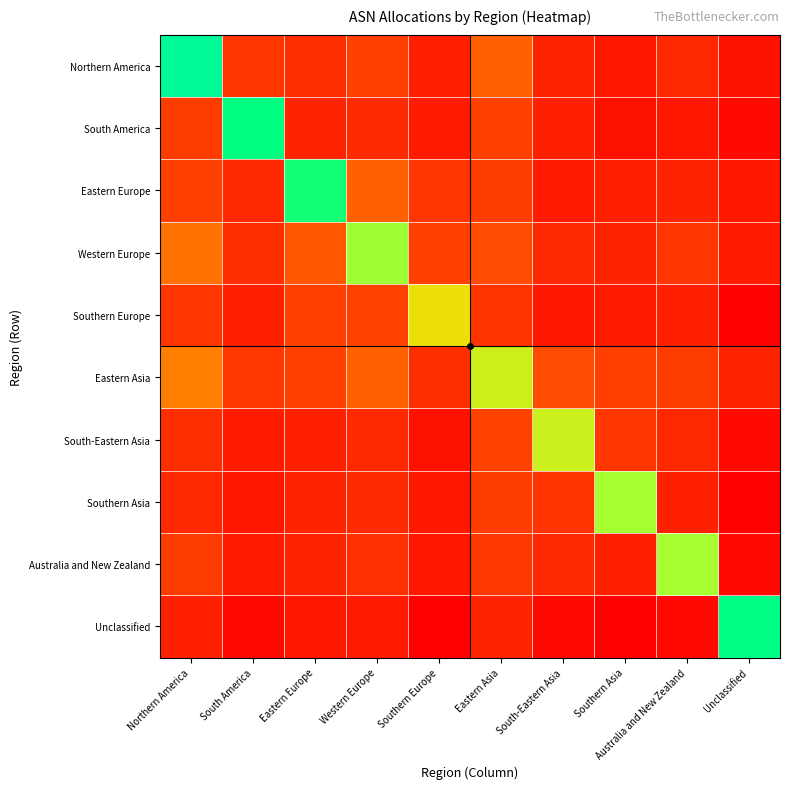

Between Eastern Europe and Western Europe, which series saw the biggest shift?

Eastern Europe